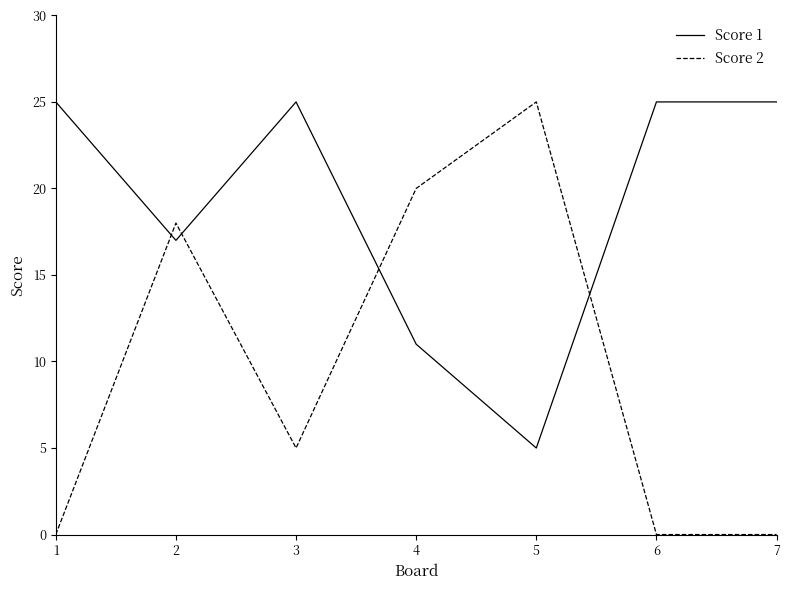

How many lines are shown in the chart?

2